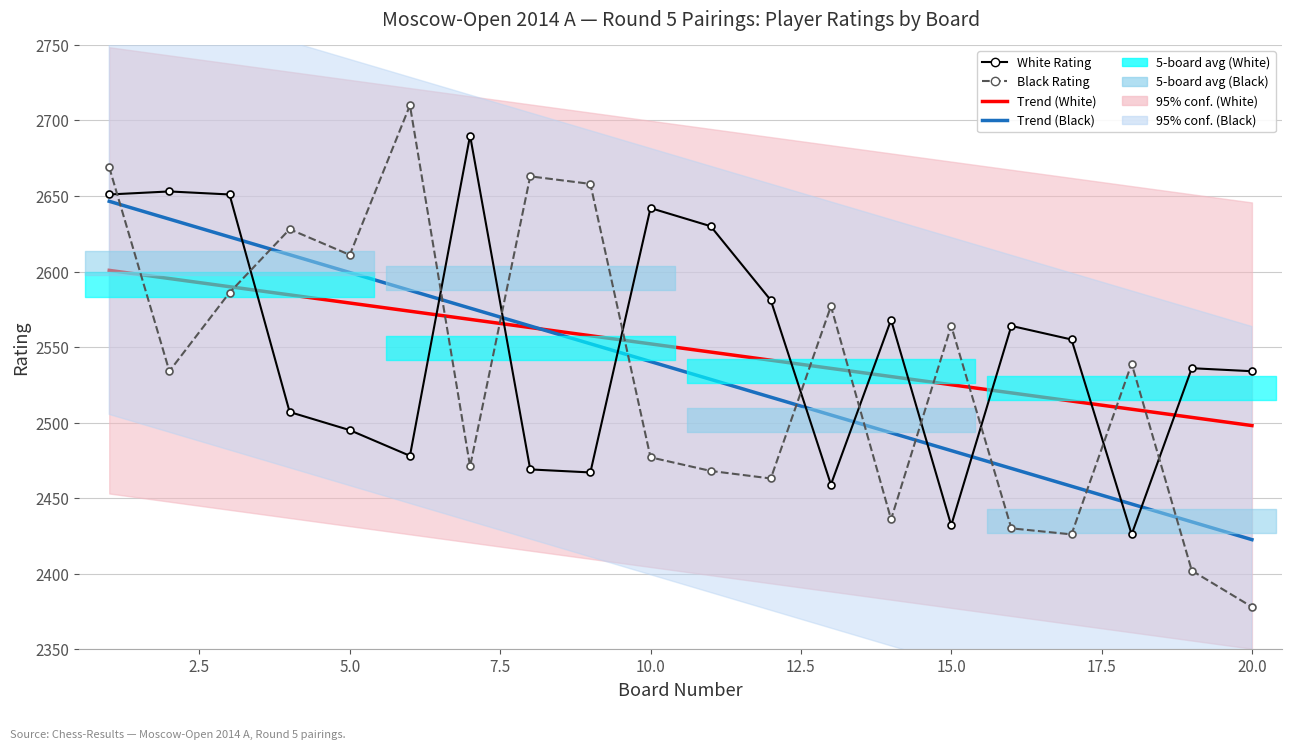

List the series in order of their peak value, highest first.

Black Rating, White Rating, Trend (Black Rating), Trend (White Rating)